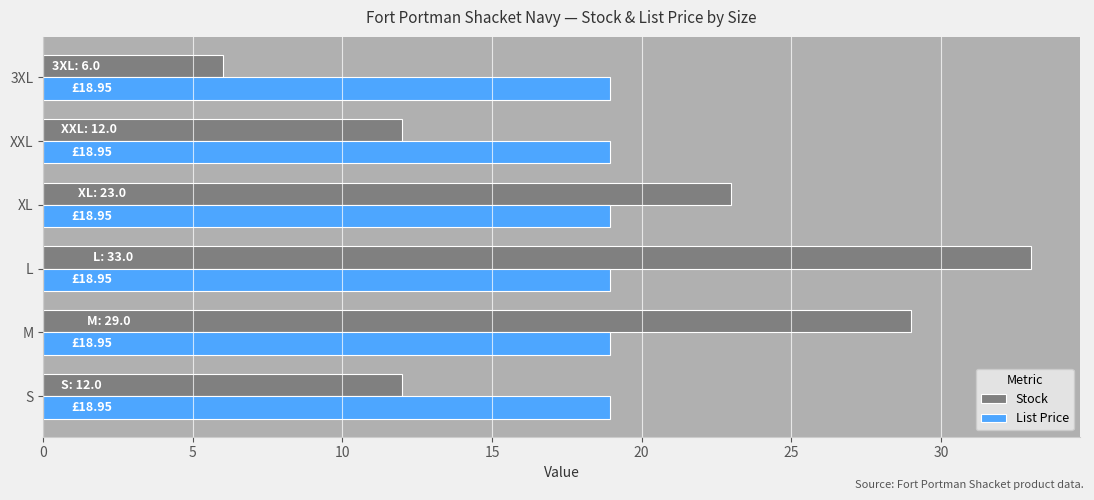

Between XXL and 3XL, which series saw the biggest shift?

Stock